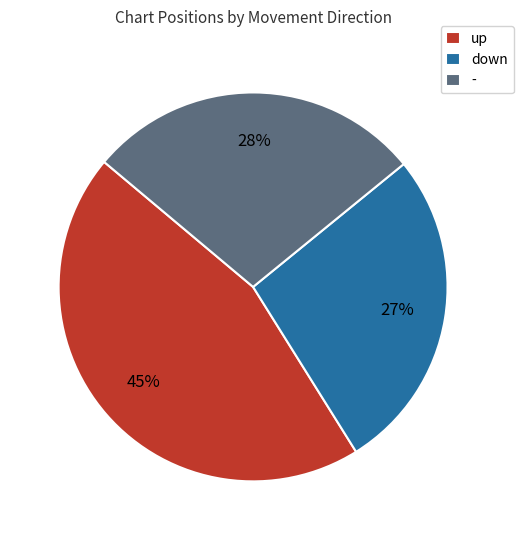

To the nearest percent, what is the difference between the largest and smallest slice percentages?

18%